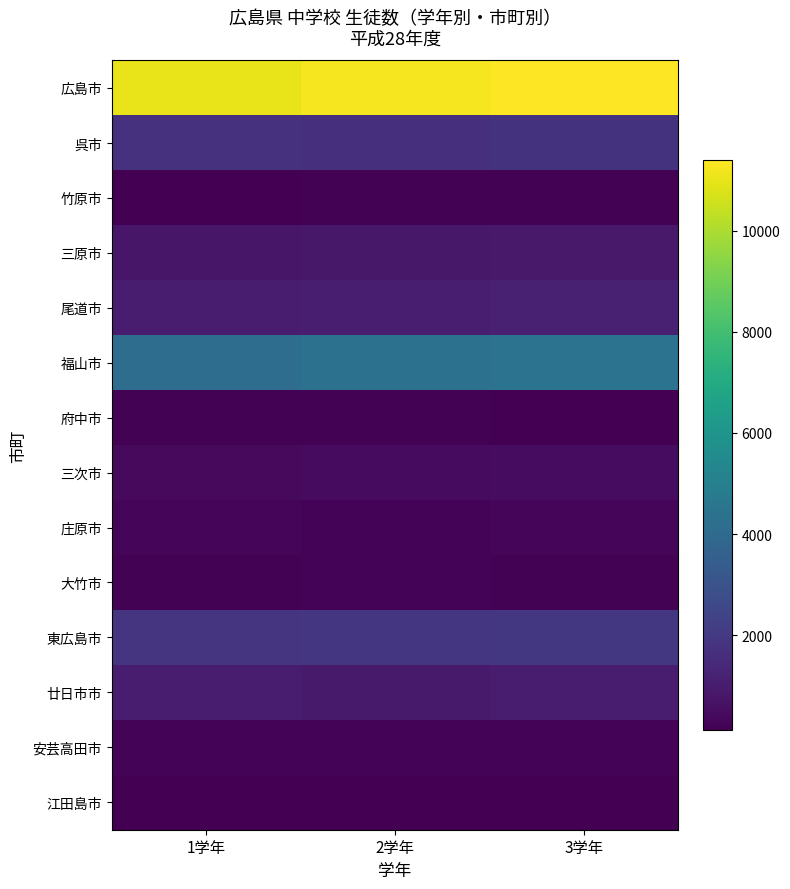

What is the spread (max minus min) of values at 1学年?

10880